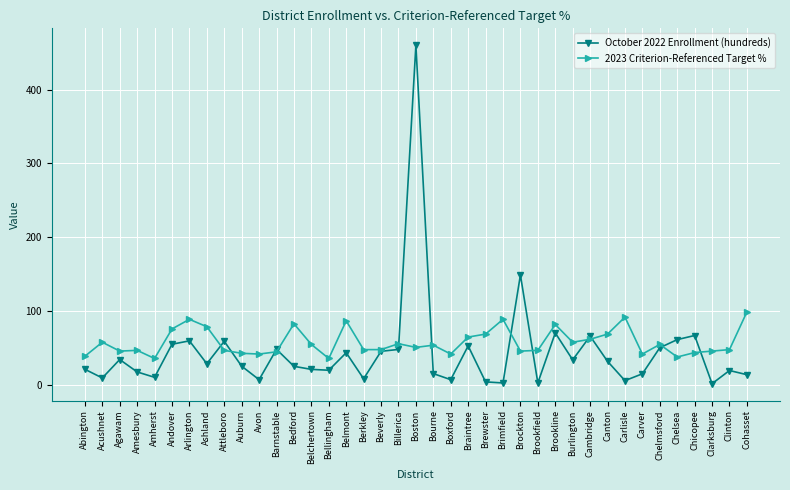

Count the number of data series in this chart.

2